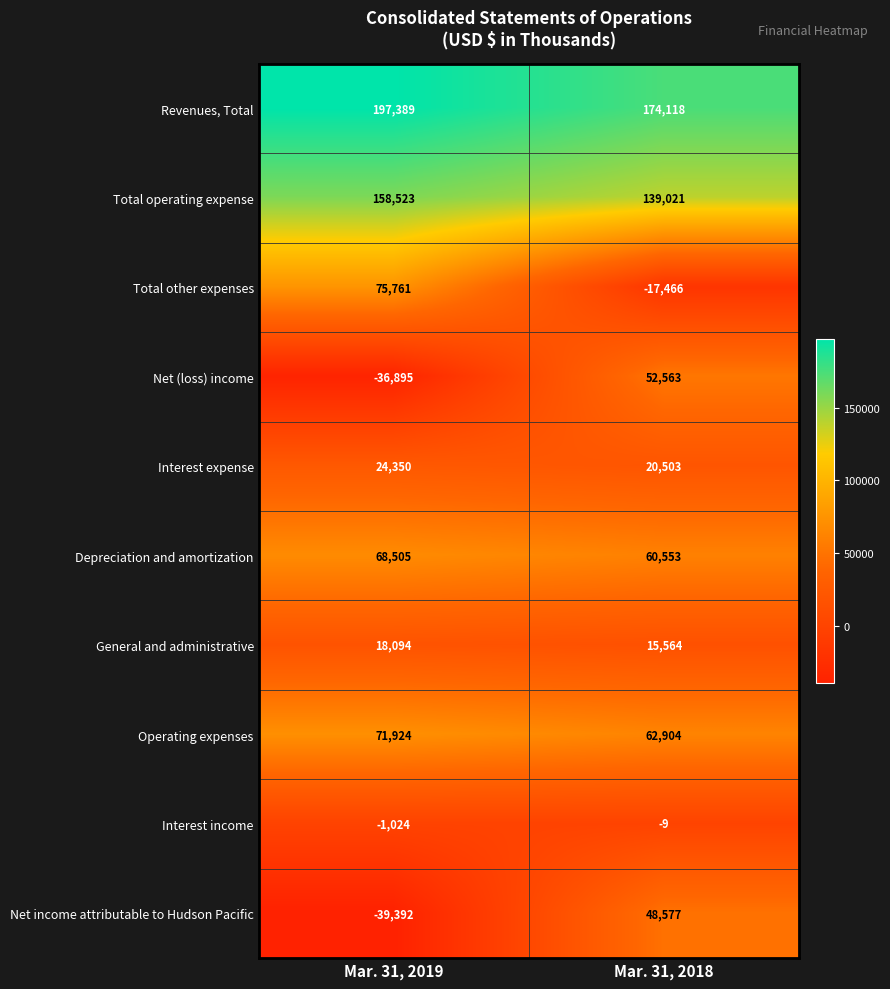

How many distinct data groups are displayed?

10